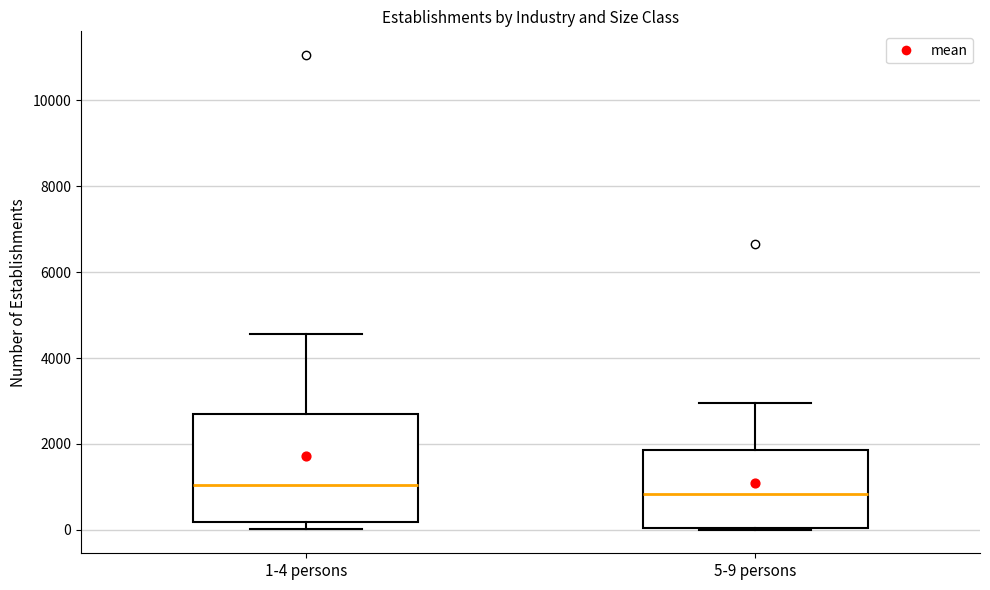

Reading left to right, transcribe this box plot: for each box, give where its median line is, the range the box spans, and where its two whiskers end, as read against the y-axis. The values are not printed on the chart, so give them approximately, as read against the axis.

1-4 persons: median 1000, box 200 to 2600, whiskers 0 to 4600
5-9 persons: median 800, box 0 to 1800, whiskers 0 to 3000